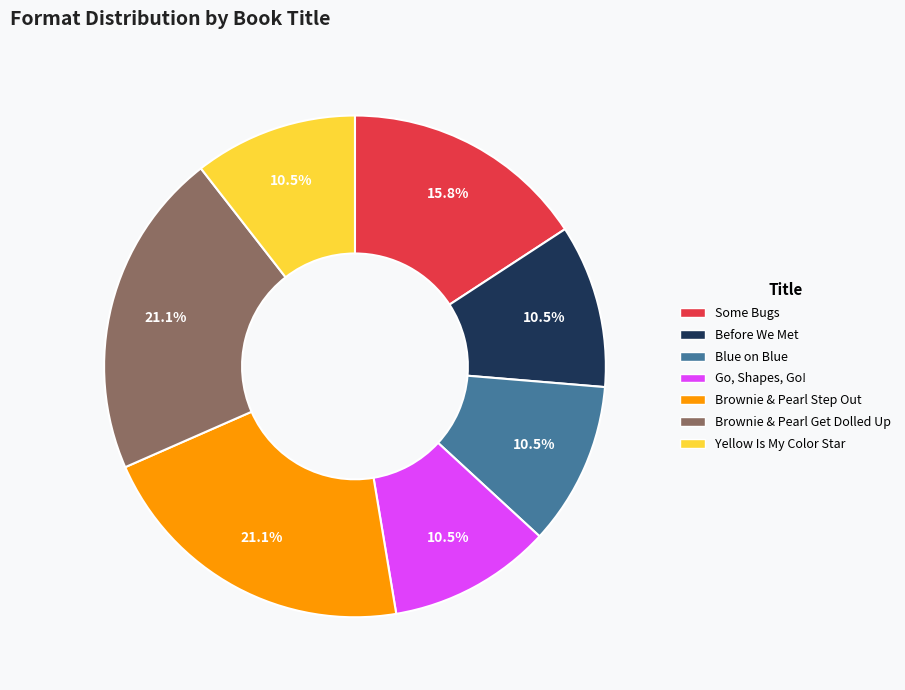

Is it true that Yellow Is My Color Star is 1% of the pie?

False